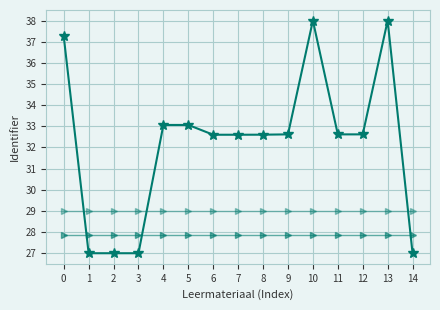

Does the chart display data point markers on the line(s)?

Yes